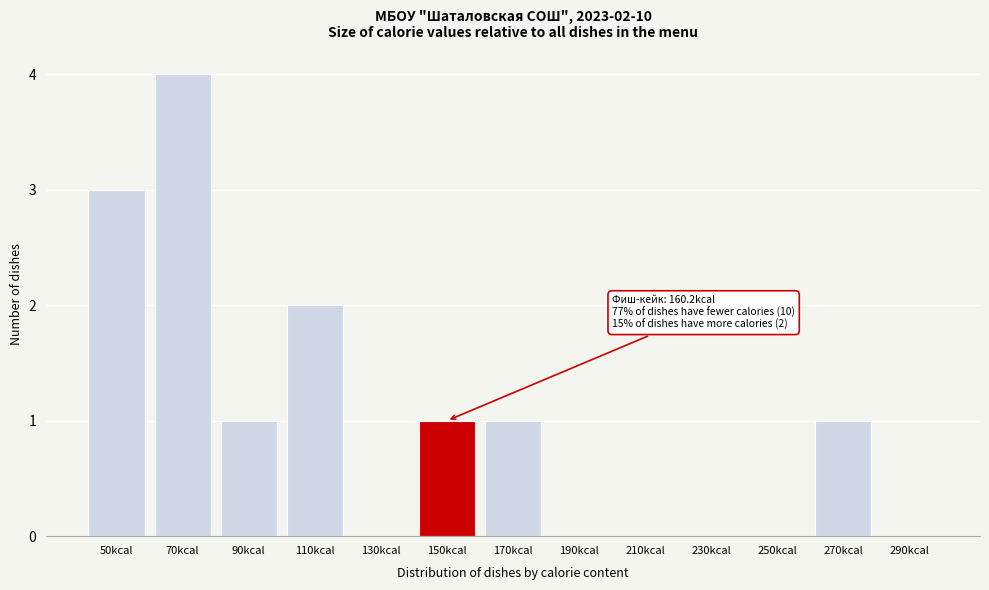

Reading left to right, what are all the values shown in this chart?

50kcal=3	70kcal=4	90kcal=1	110kcal=2	130kcal=0	150kcal=1	170kcal=1	190kcal=0	210kcal=0	230kcal=0	250kcal=0	270kcal=1	290kcal=0